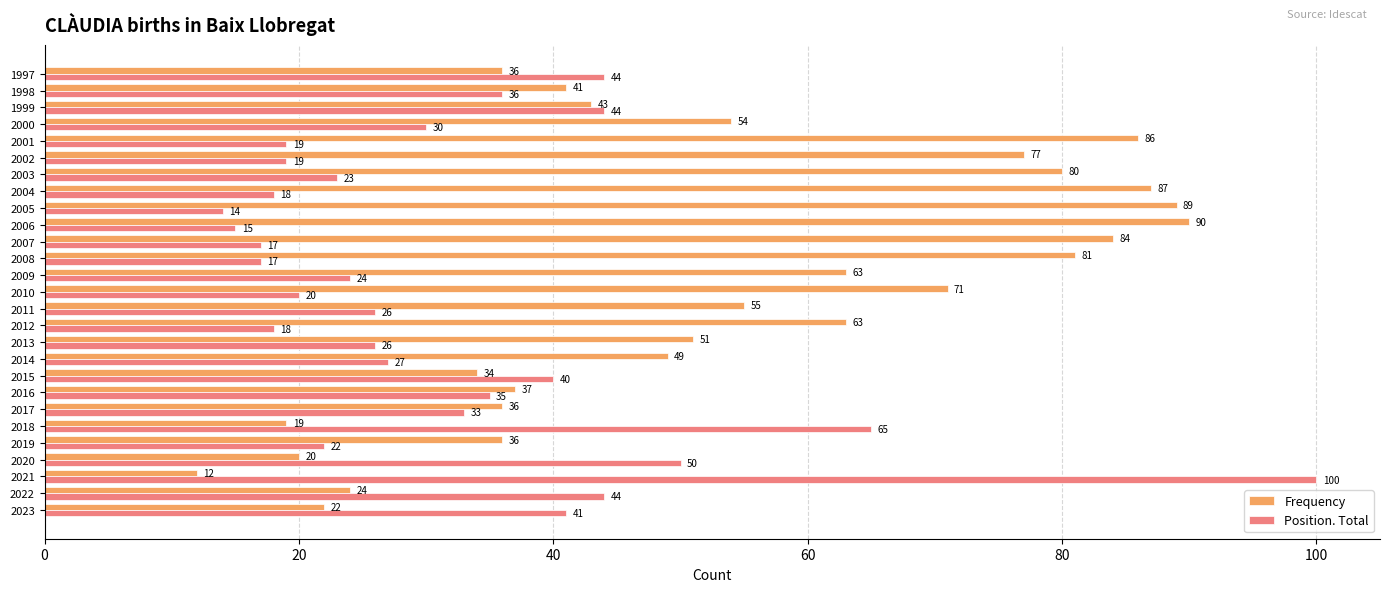

What is the approximate value of Frequency at 2015, to the nearest 5?

35